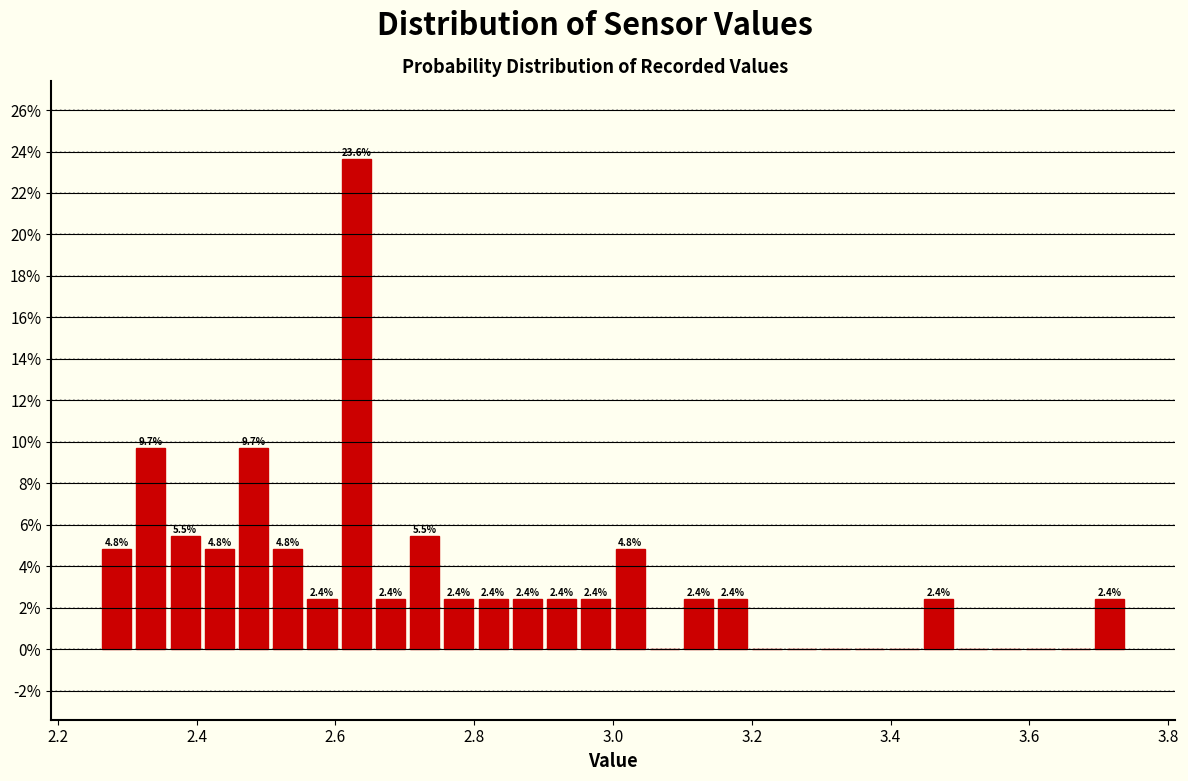

Around what value on the x-axis is the tallest bar? Give the approximate position of its centre, as read against the axis.

2.64